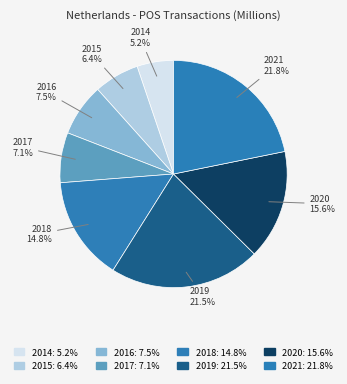

Count the number of slices in the pie.

8